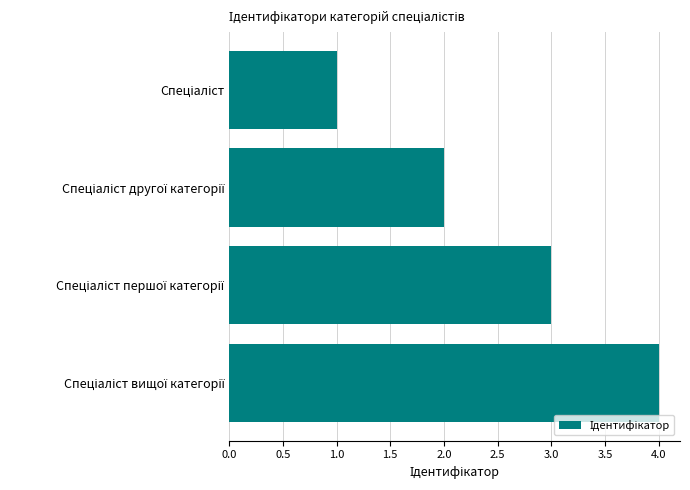

What is the sum of all values?

10